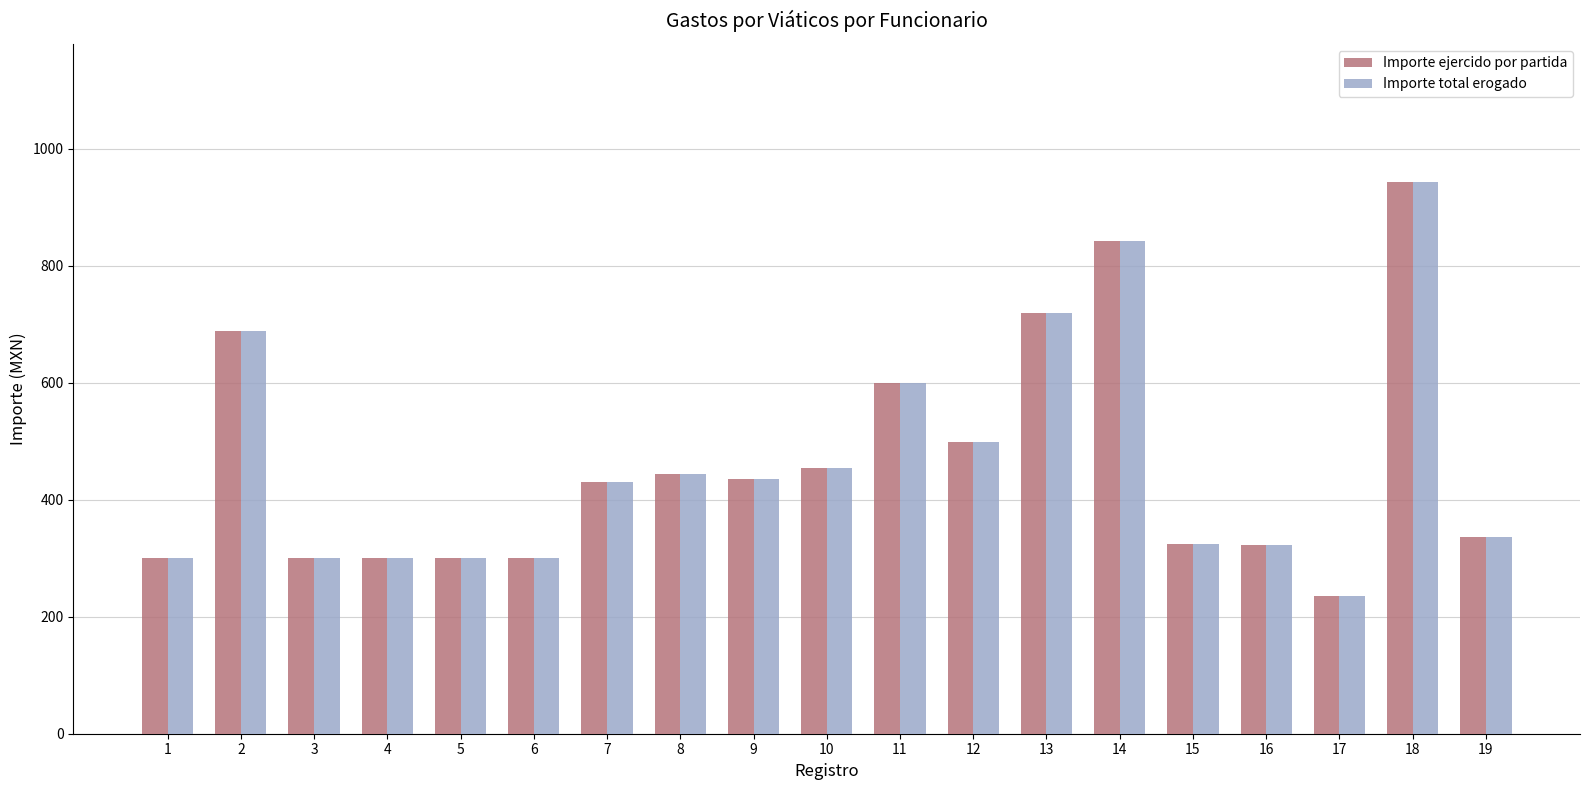

What is the total value across all series at 5?

600.0